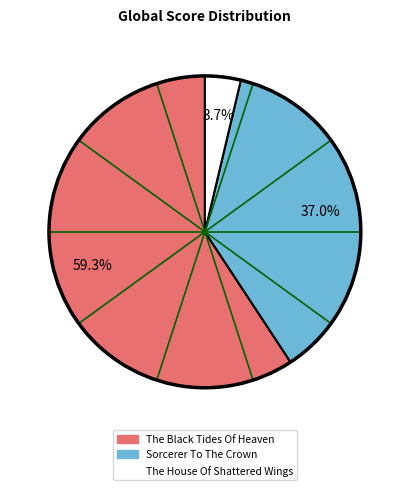

Is the sum of Sorcerer To The Crown and The Black Tides Of Heaven greater than half?

Yes